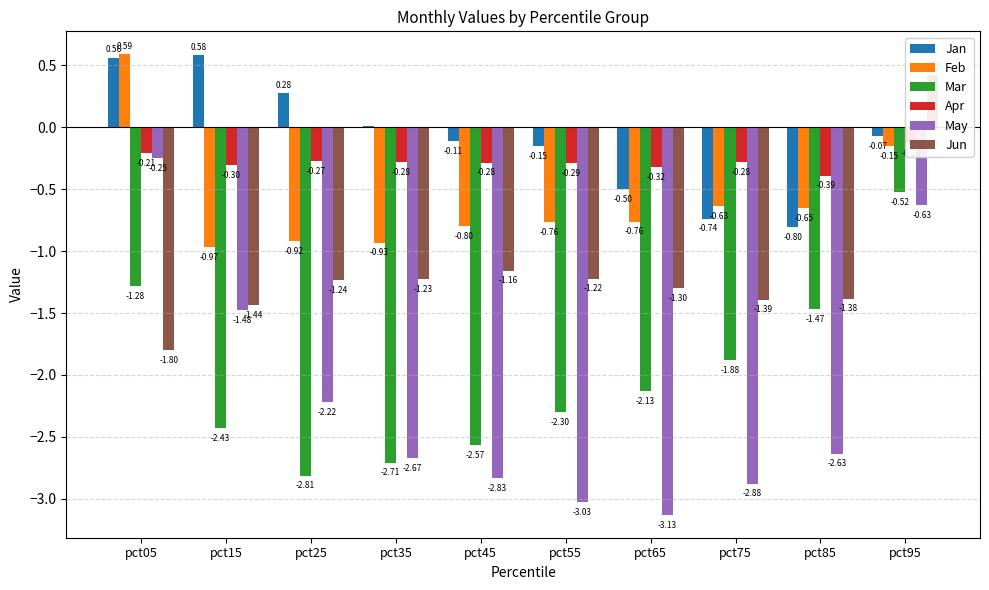

Reading left to right, list all the values displayed in this chart.

Jan: 0.6	0.6	0.3	0.0	-0.1	-0.2	-0.5	-0.7	-0.8	-0.1
Feb: 0.6	-1.0	-0.9	-0.9	-0.8	-0.8	-0.8	-0.6	-0.7	-0.1
Mar: -1.3	-2.4	-2.8	-2.7	-2.6	-2.3	-2.1	-1.9	-1.5	-0.5
Apr: -0.2	-0.3	-0.3	-0.3	-0.3	-0.3	-0.3	-0.3	-0.4	-0.1
May: -0.3	-1.5	-2.2	-2.7	-2.8	-3.0	-3.1	-2.9	-2.6	-0.6
Jun: -1.8	-1.4	-1.2	-1.2	-1.2	-1.2	-1.3	-1.4	-1.4	0.4